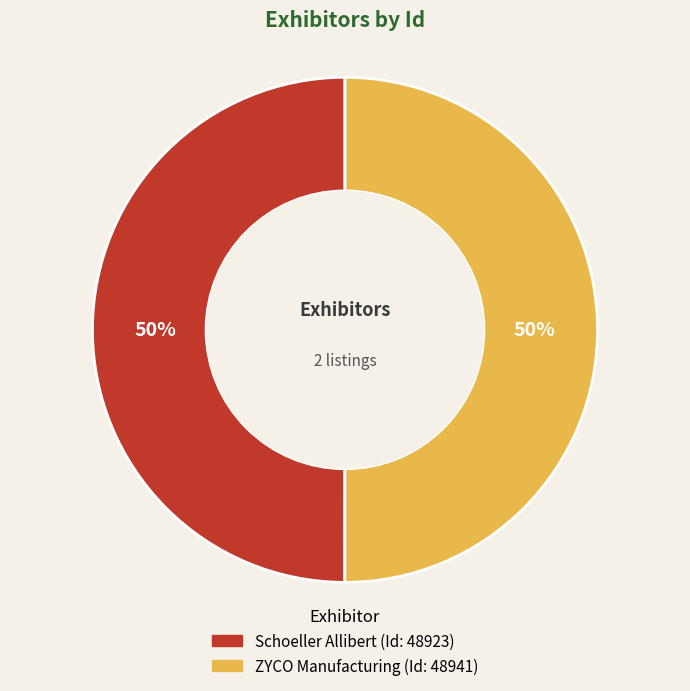

Is the sum of ZYCO Manufacturing and Schoeller Allibert greater than half?

Yes